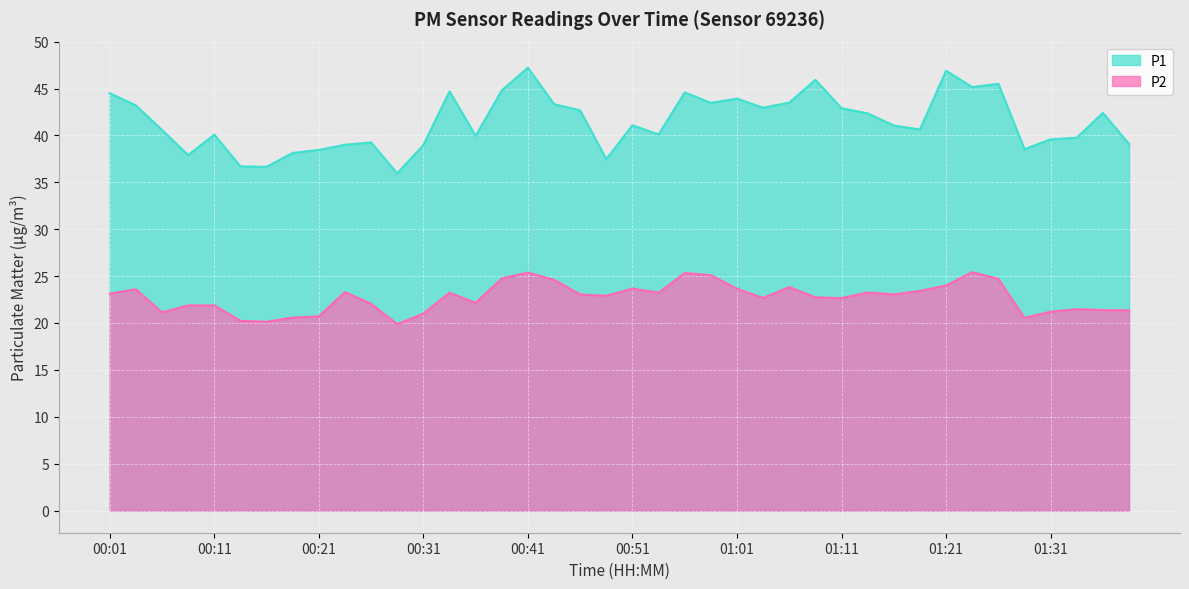

List the labels in order of P1 value, largest first.

00:41, 01:21, 01:08, 01:26, 01:23, 00:38, 00:33, 00:56, 00:01, 01:01, 01:06, 00:58, 00:43, 00:03, 01:03, 01:11, 00:46, 01:35, 01:13, 00:51, 01:16, 01:18, 00:06, 00:53, 00:11, 00:36, 01:33, 01:31, 00:26, 01:38, 00:23, 00:31, 01:28, 00:21, 00:18, 00:08, 00:48, 00:13, 00:16, 00:28